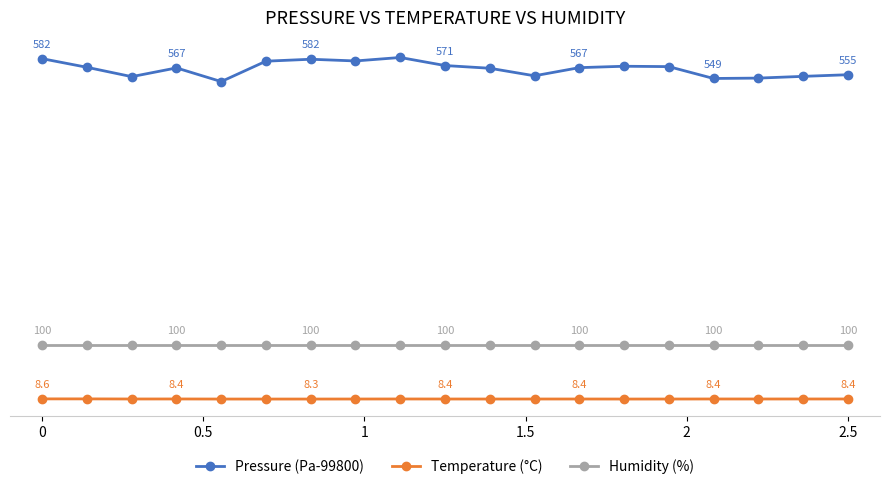

What are all the series names shown in the legend?

Pressure (Pa-99800), Temperature (°C), Humidity (%)